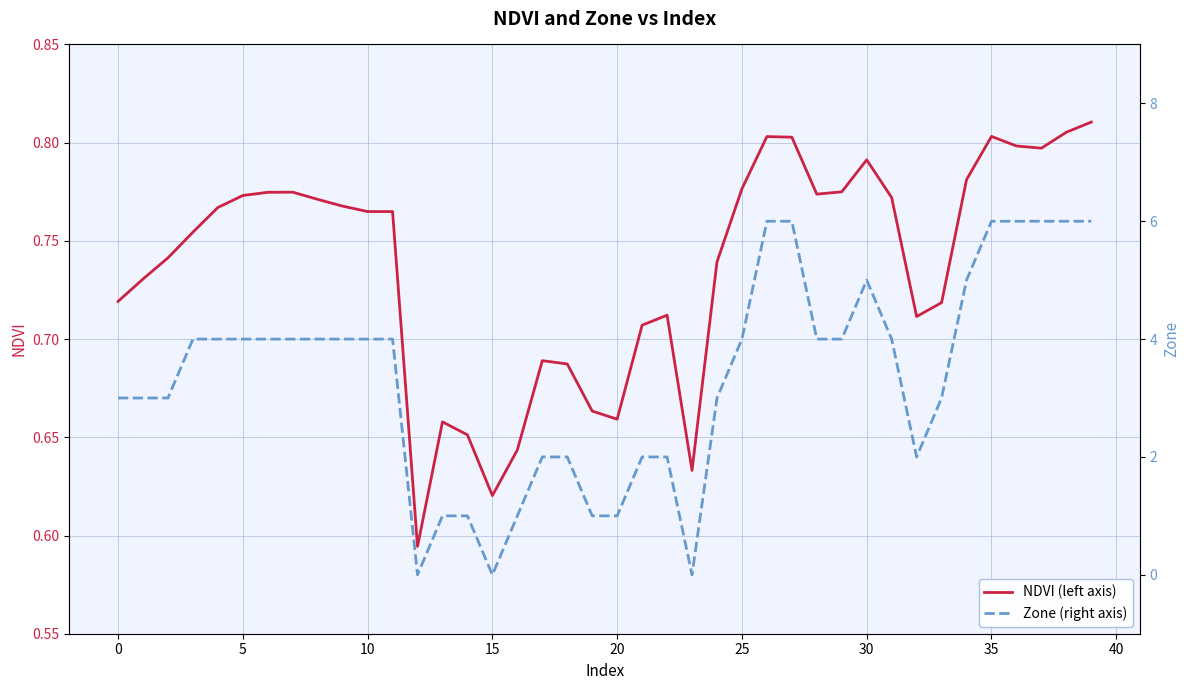

Which label corresponds to the smallest value in the chart?

12